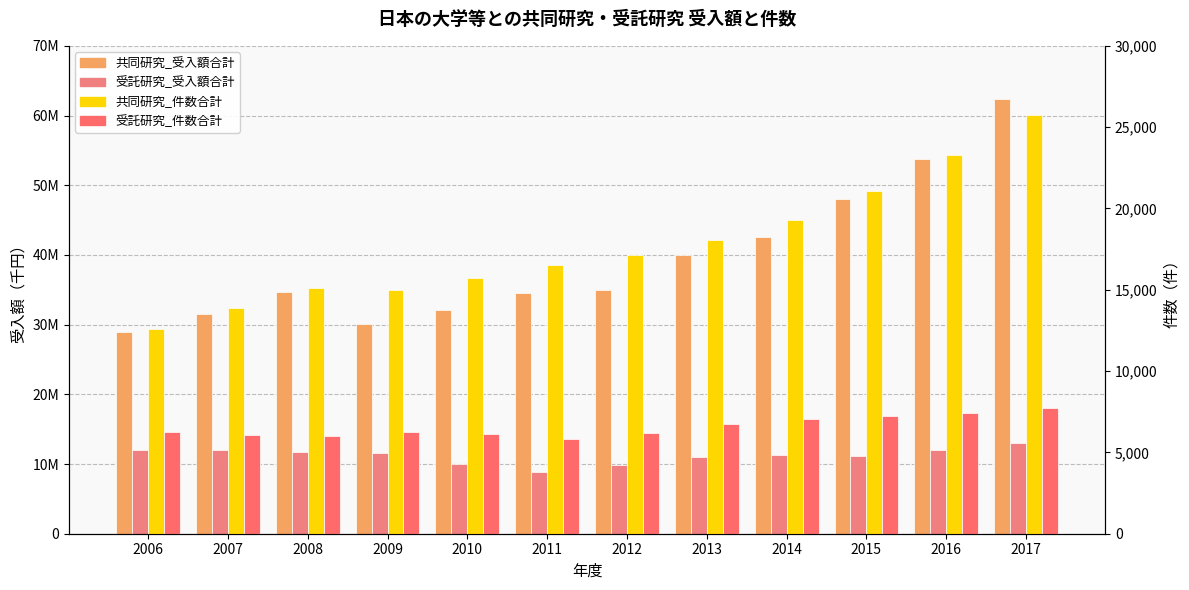

What is the difference between the 共同研究_受入額合計 values at 2008 and 2006?

5695261